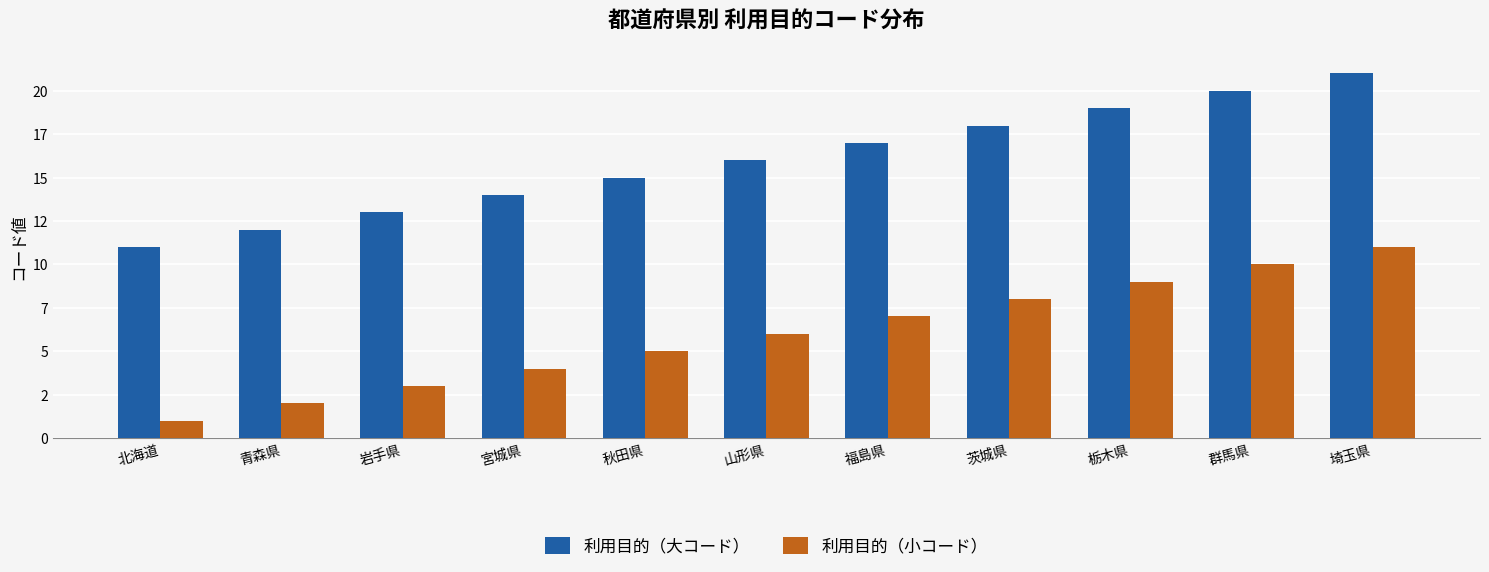

What are all the series names shown in the legend?

利用目的（大コード）, 利用目的（小コード）